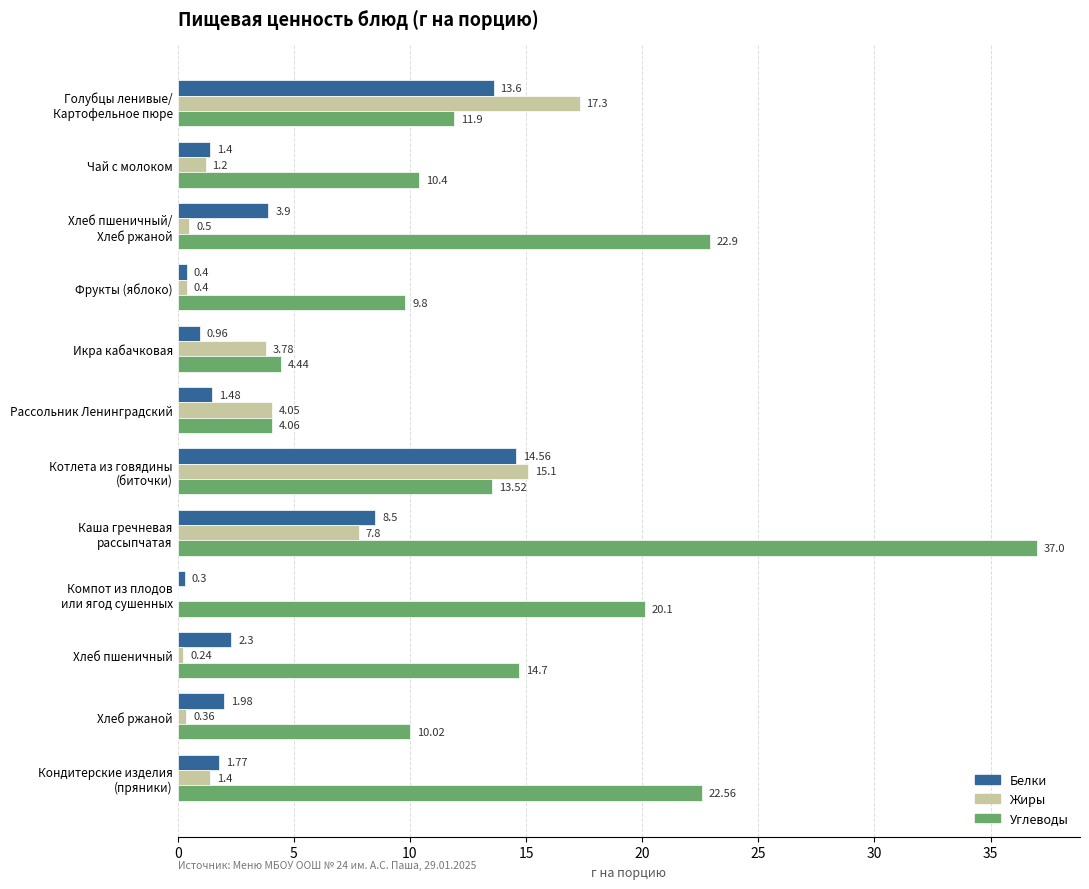

Which series has the largest total across all categories?

Углеводы